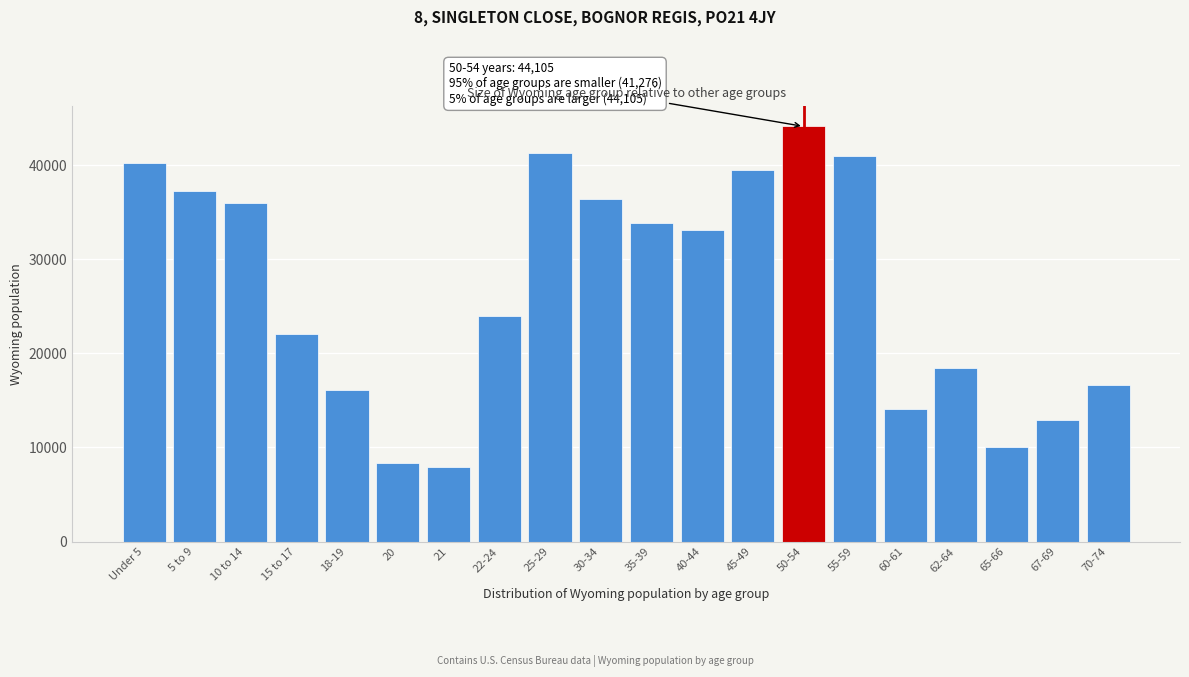

Reading left to right, what are all the values shown in this chart?

Under 5=40203	5 to 9=37213	10 to 14=35955	15 to 17=22031	18-19=16111	20=8377	21=7974	22-24=23967	25-29=41276	30-34=36373	35-39=33861	40-44=33105	45-49=39472	50-54=44105	55-59=40946	60-61=14123	62-64=18444	65-66=10034	67-69=12940	70-74=16594